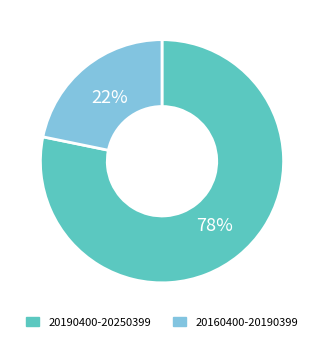

What percentage is the 20190400-20250399 slice, to the nearest percent?

78%